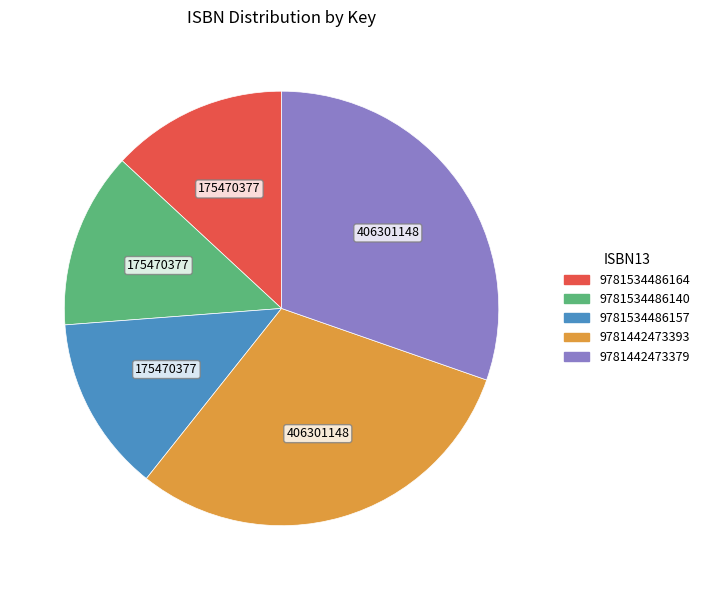

What is the ratio of the value at 9781534486140 to the value at 9781442473393?

0.4